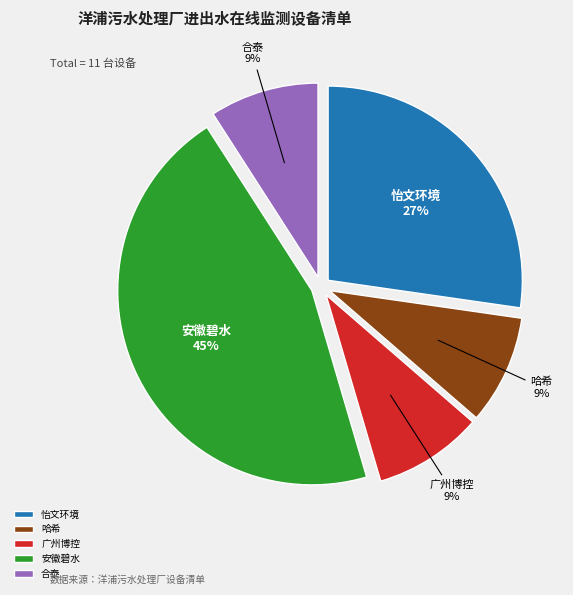

True or false: 安徽碧水 accounts for 33% of the total.

False